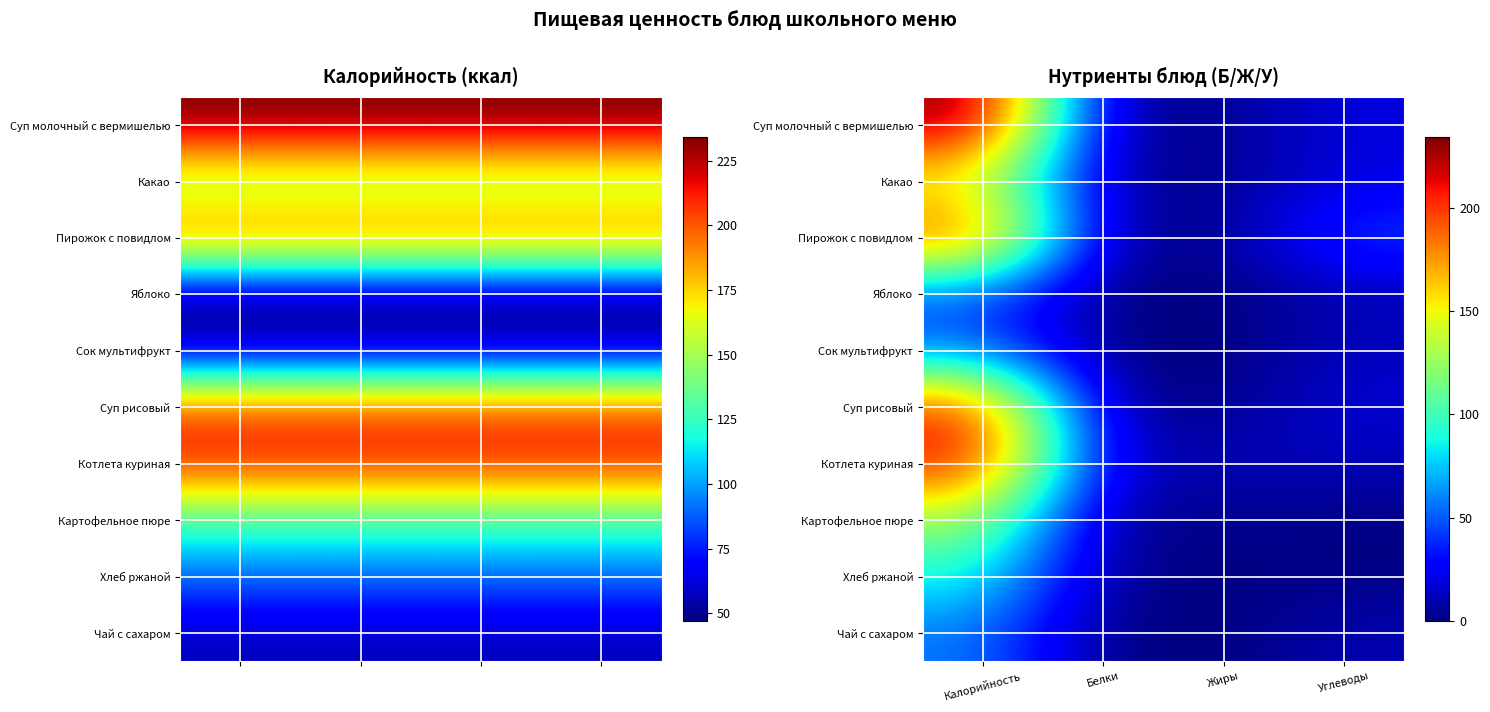

What is the maximum value shown in the chart?

234.2